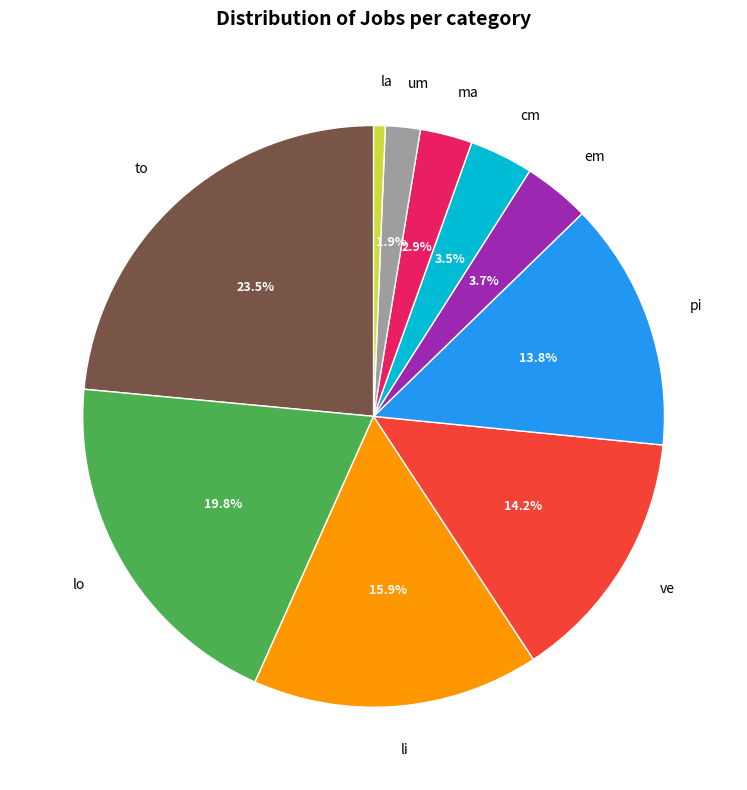

Is there a majority slice in this chart?

No